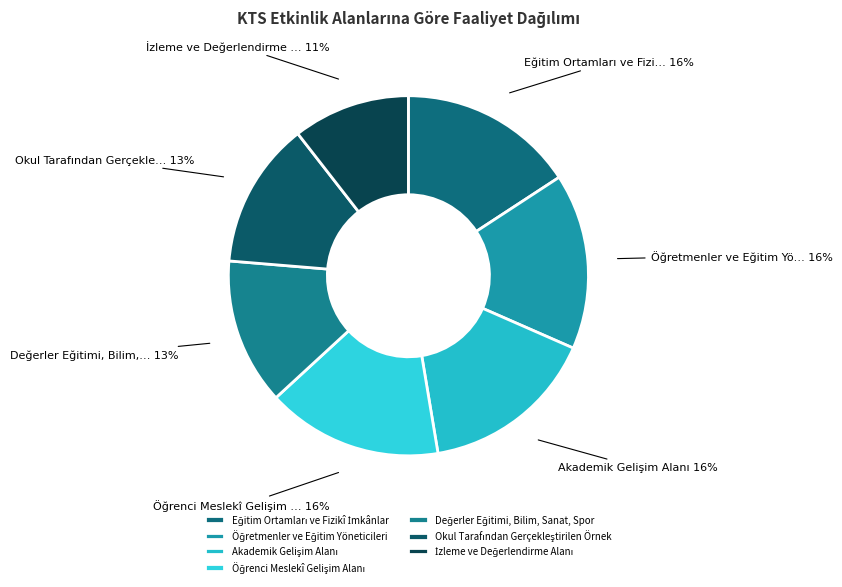

What is the largest slice in the pie chart?

Eğitim Ortamları ve Fizikî İmkânlar